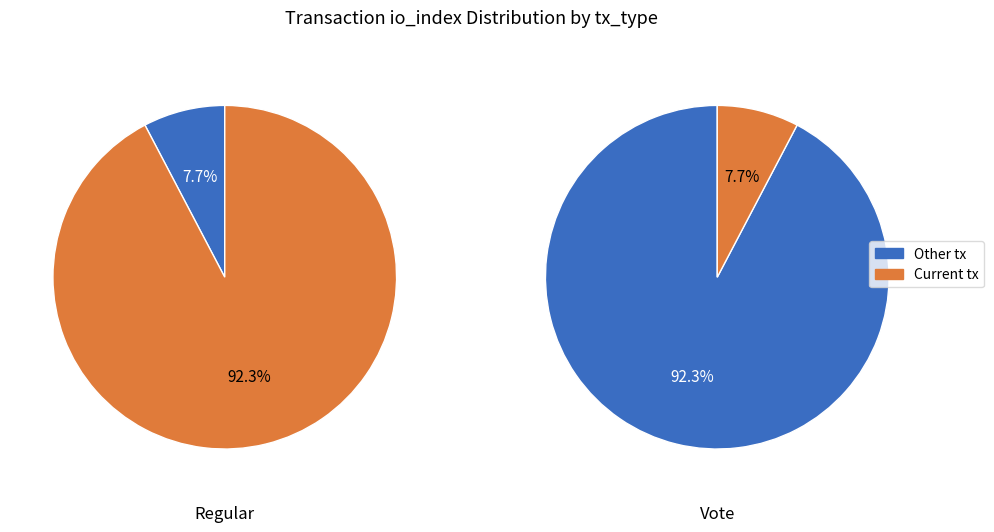

Which series has the largest range (max minus min)?

Regular